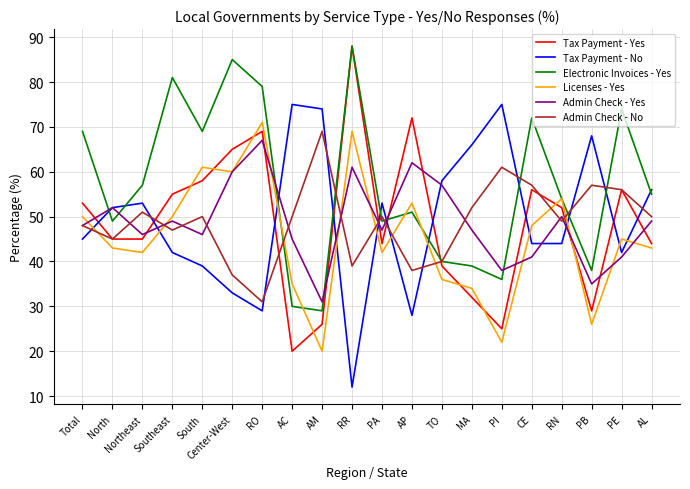

What position from the right is TO?

8